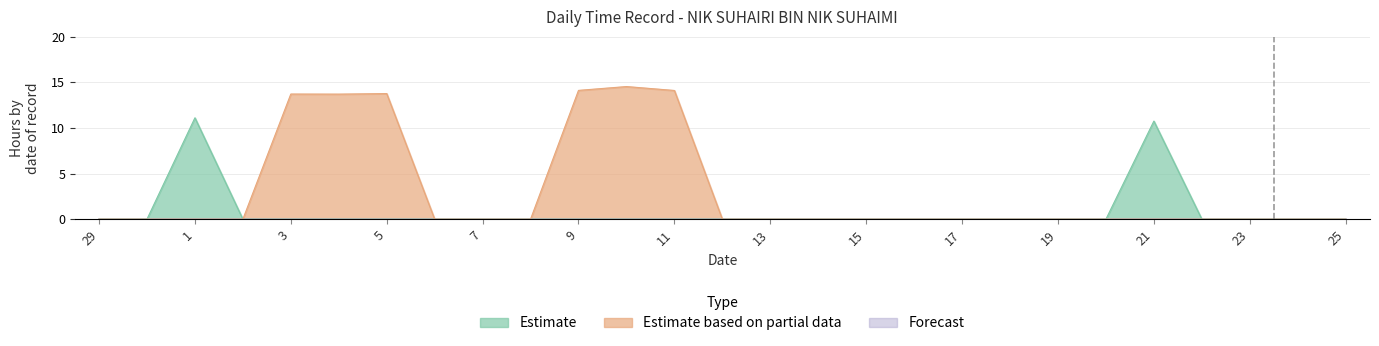

Rank the series at 20 from lowest to highest value.

Estimate, Estimate based on partial data